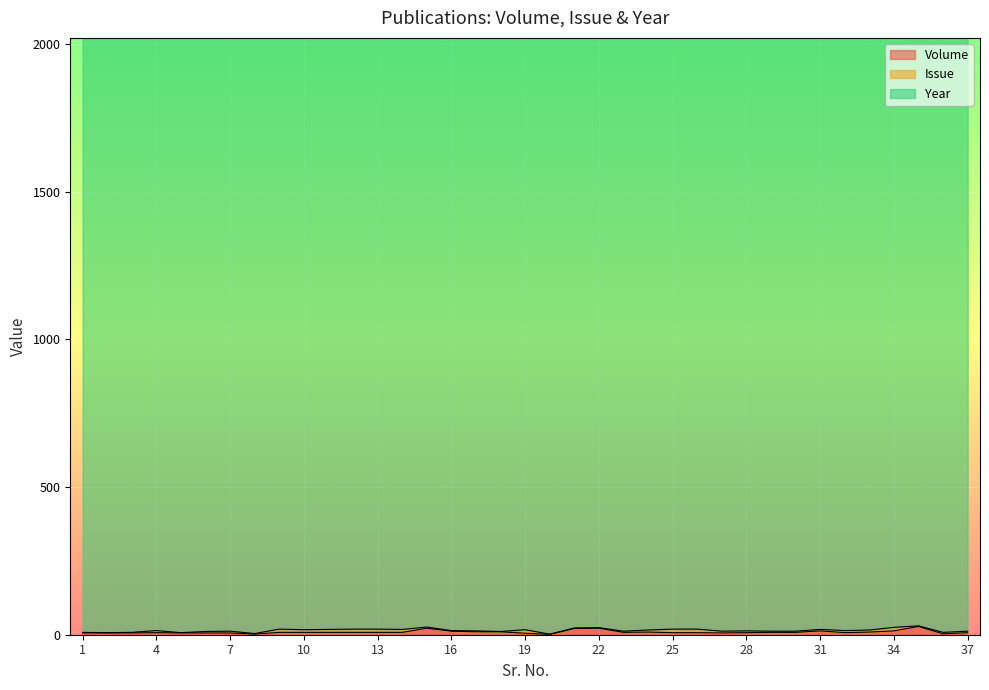

At which category is the sum across all series the highest?

35